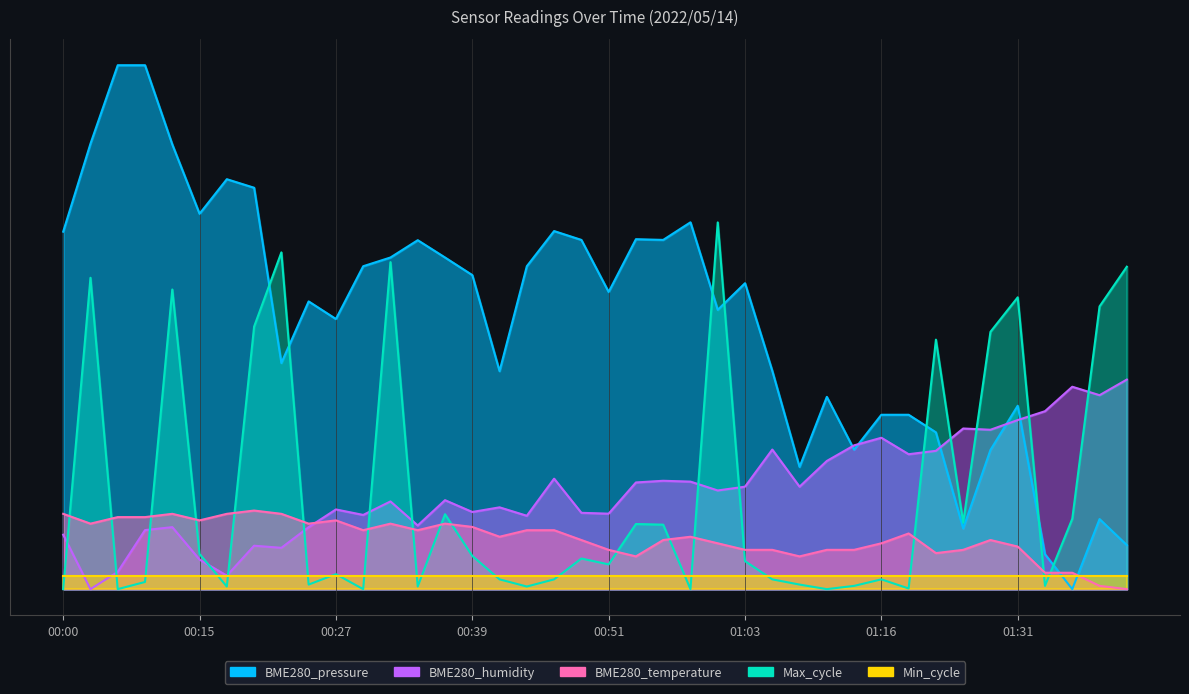

What is the difference between the maximum and second lowest values in the Max_cycle series?

700.0